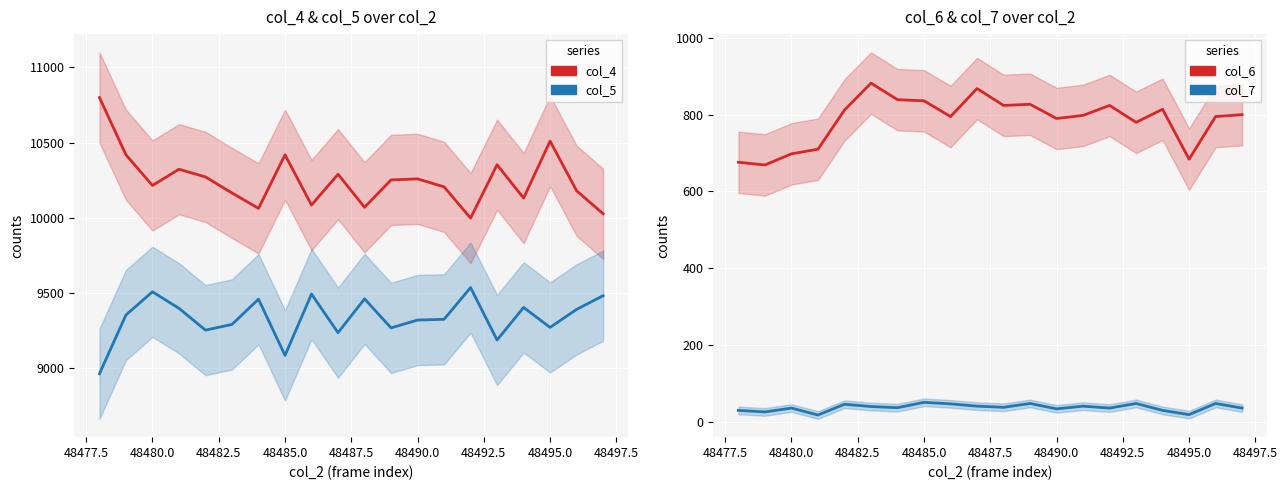

True or false: col_5 and col_6 intersect in this chart.

False